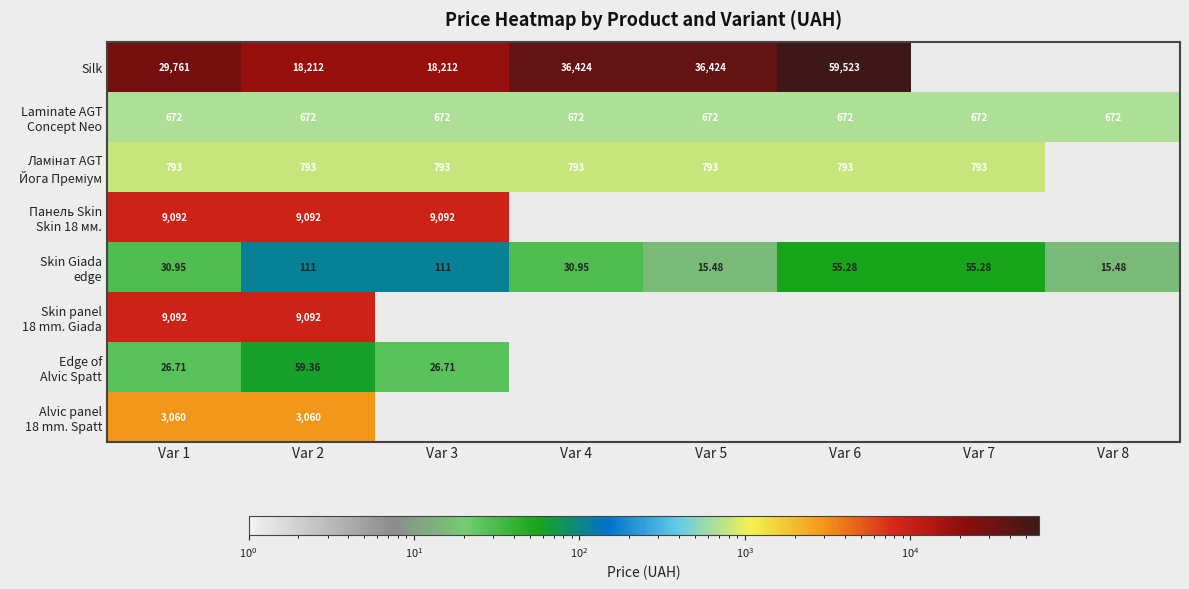

Which series changed the most between Var 1 and Var 2?

Silk